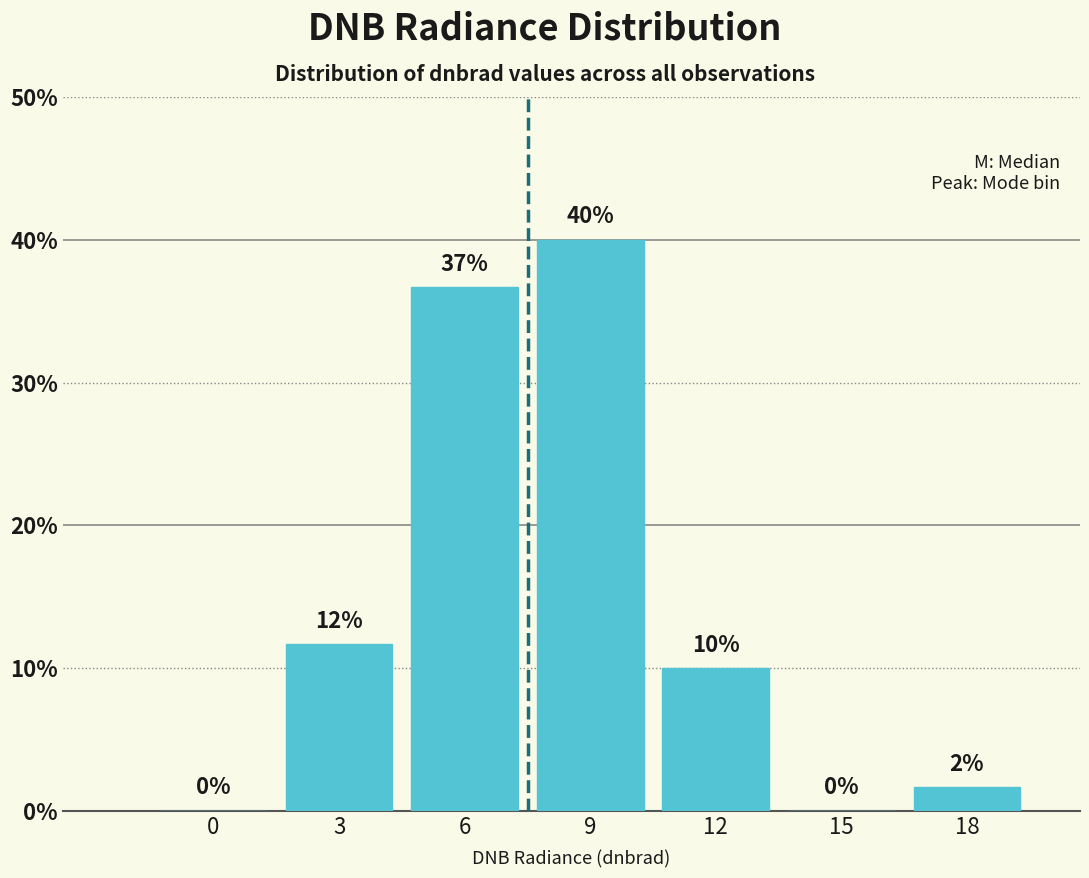

The value at 9 is 40.0. True or false?

True